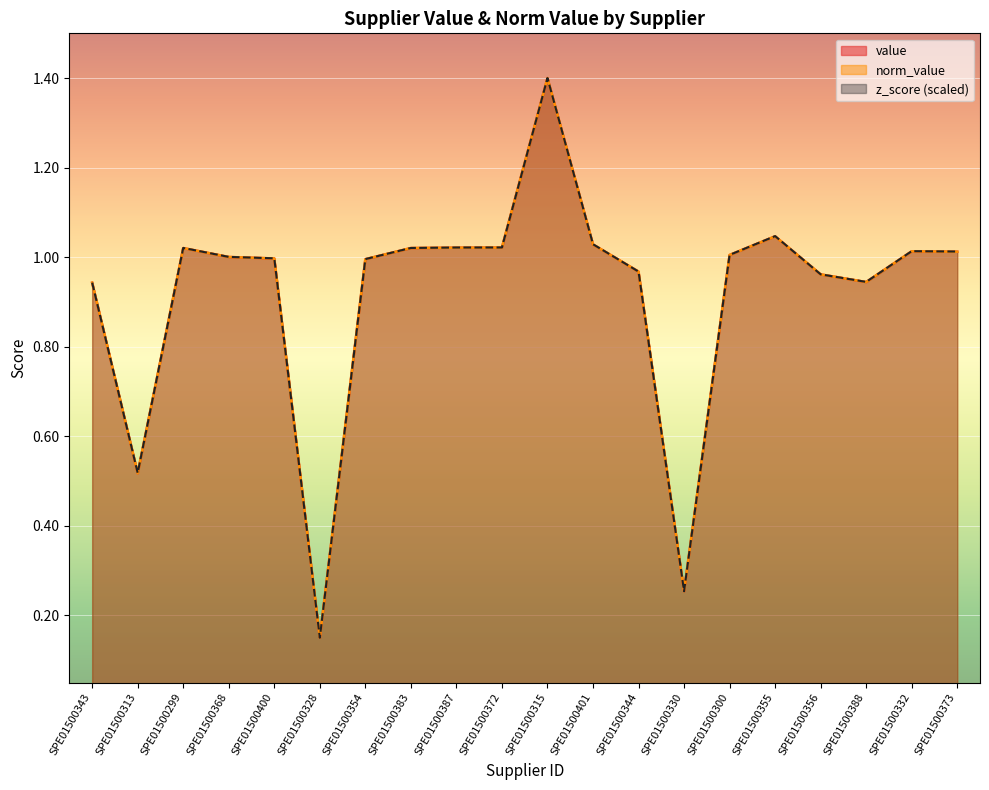

At which category is the sum across all series the highest?

SPE01500315